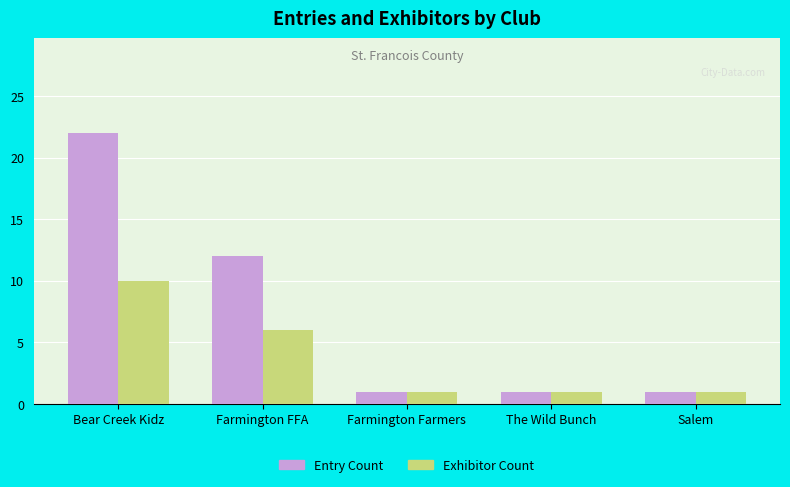

Which series has the largest range (max minus min)?

Entry Count